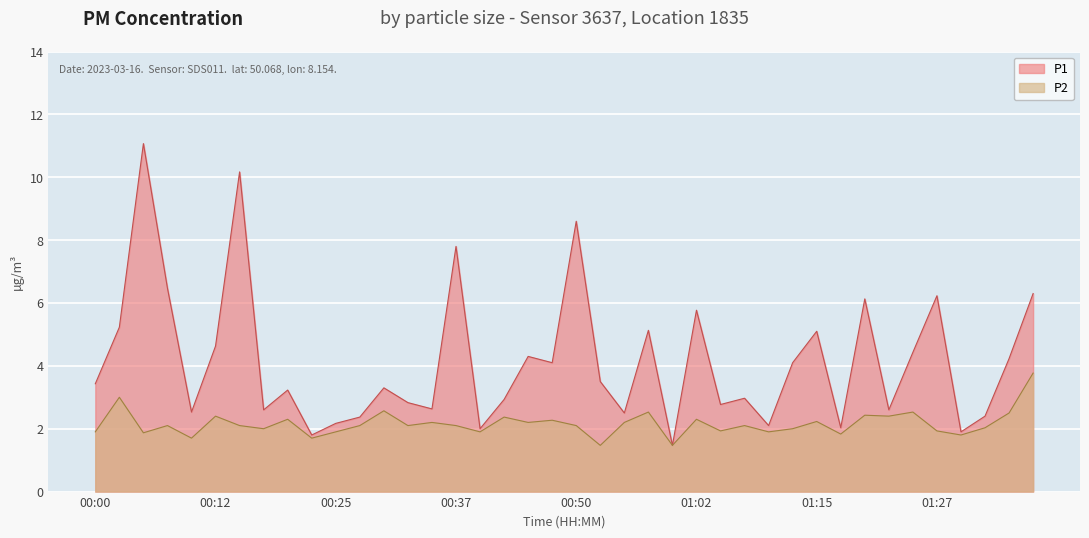

Rank the series at 01:35 from highest to lowest value.

P1, P2